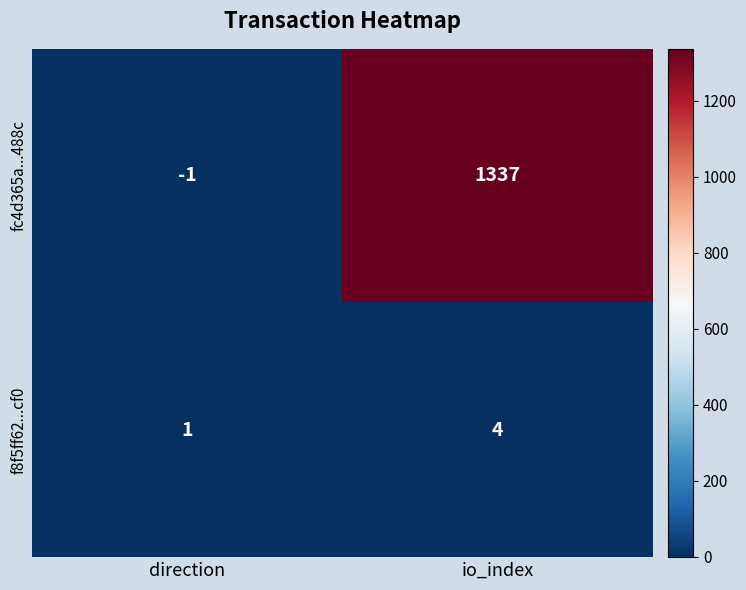

At which category does the chart reach its minimum across all series?

direction